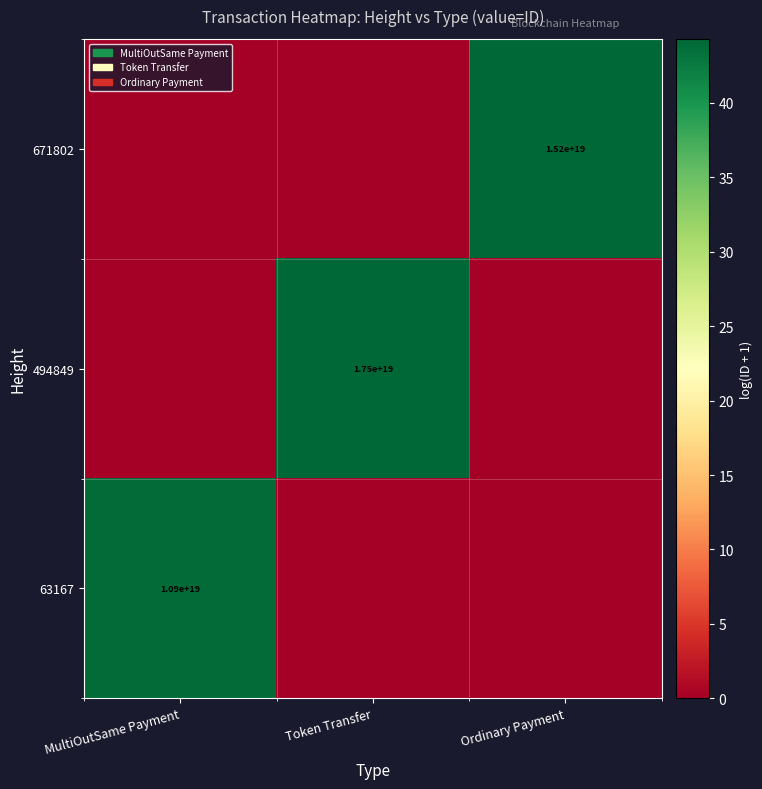

Count the number of data series in this chart.

3